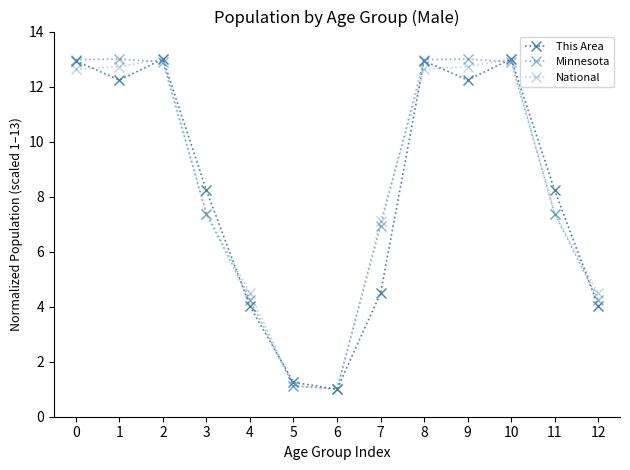

At how many categories does at least one series exceed 3?

11